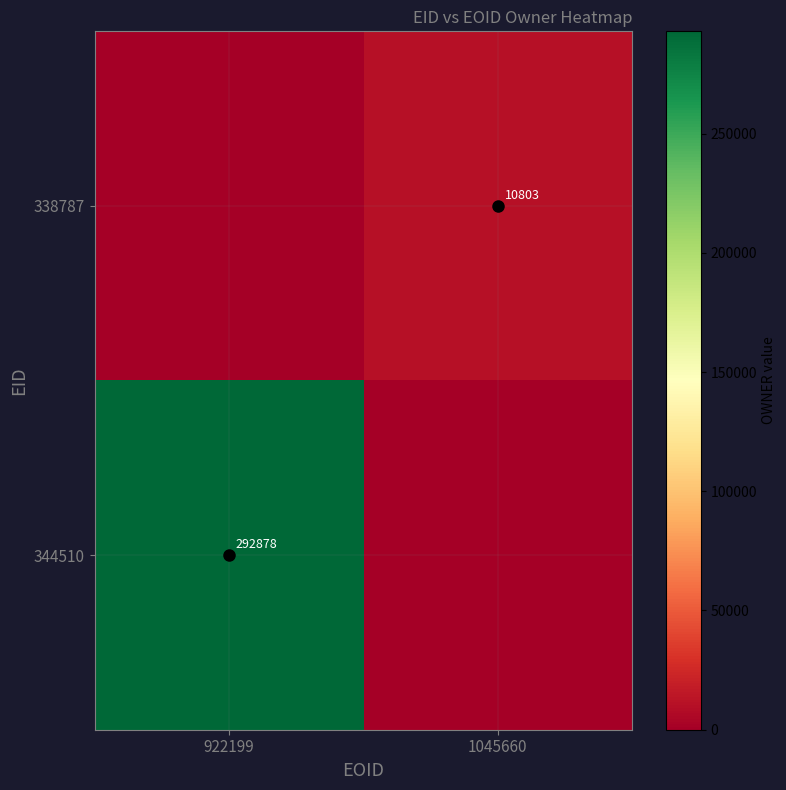

The value of 338787 at 1045660 is 10803. True or false?

True